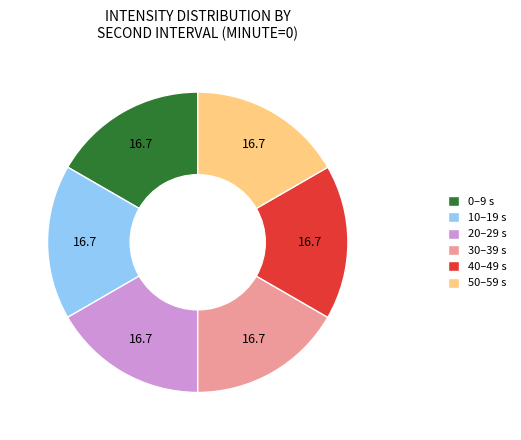

True or false: 10–19 s accounts for 17% of the total.

True